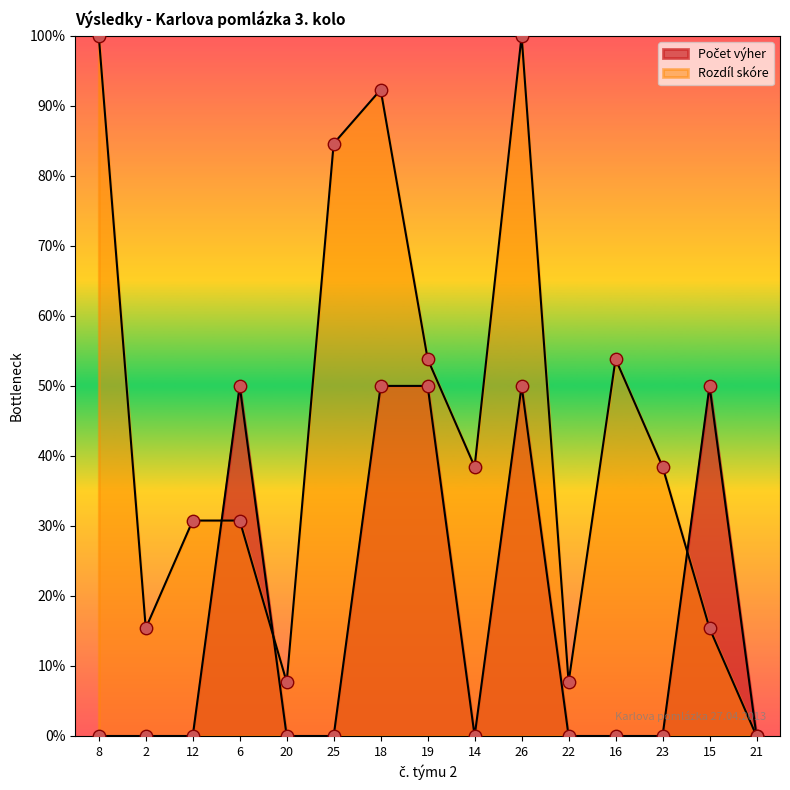

What is the total value across all series at 22?

7.7